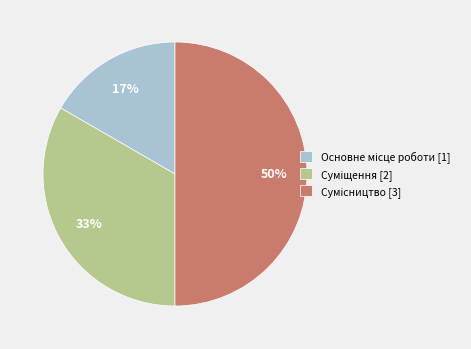

To the nearest percent, what is the difference between the largest and smallest slice percentages?

33%